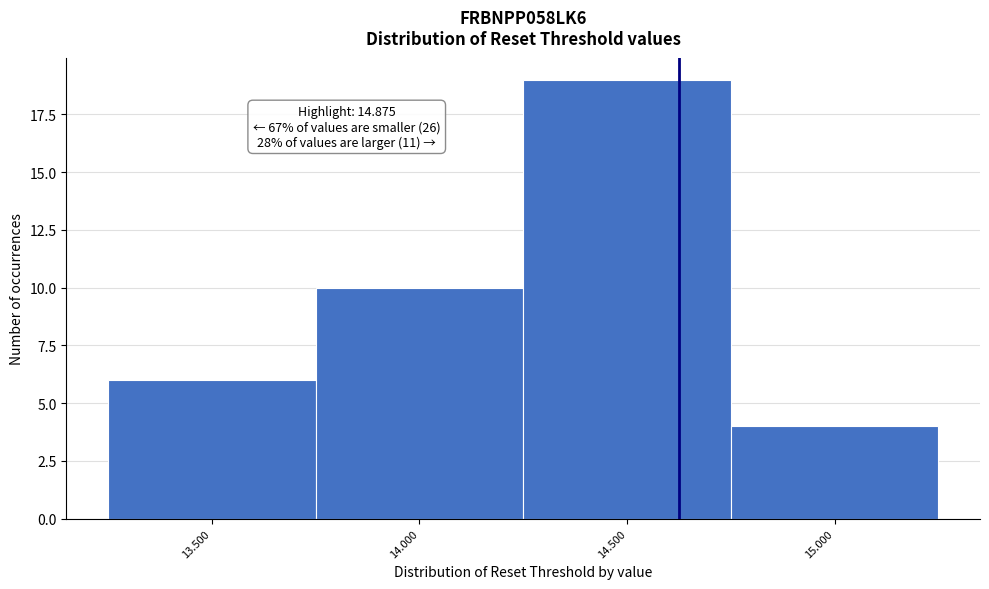

Reading right to left, transcribe all the data shown in this chart.

4	19	10	6